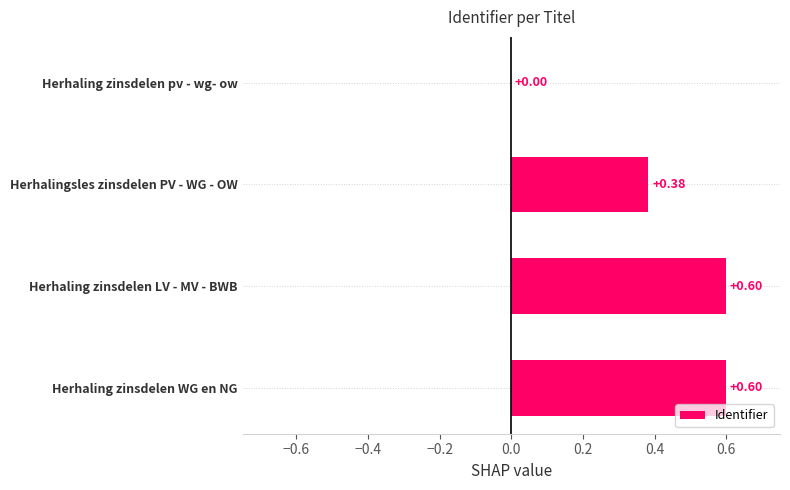

At which label is the value closest to 0?

Herhaling zinsdelen pv - wg- ow